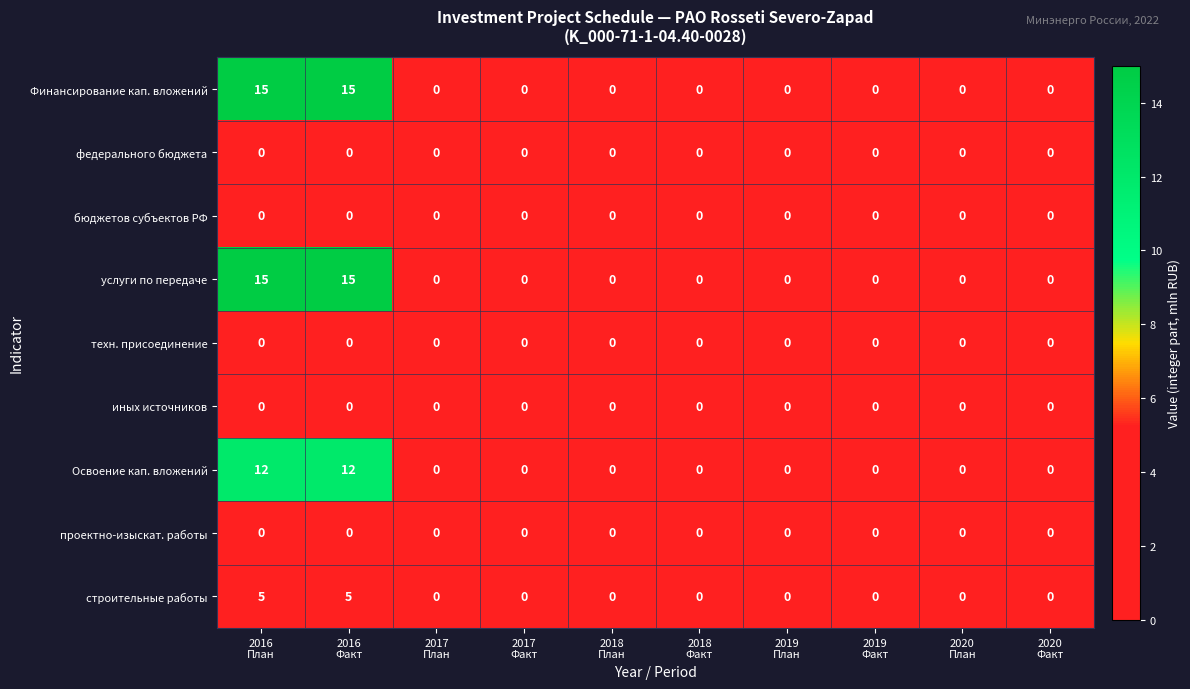

What is the sum of all Освоение кап. вложений values?

24